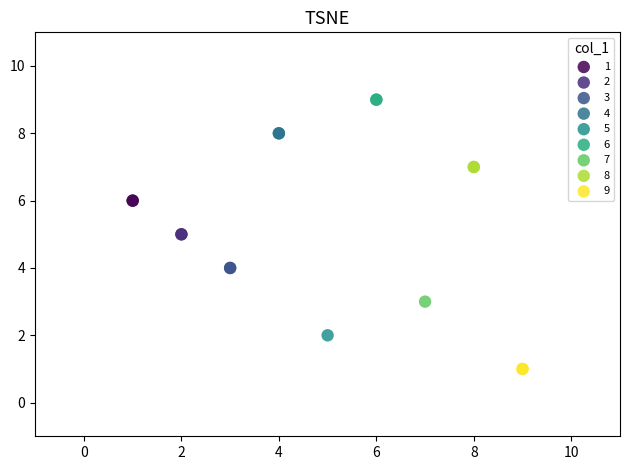

What are all the series names shown in the legend?

1, 2, 3, 4, 5, 6, 7, 8, 9